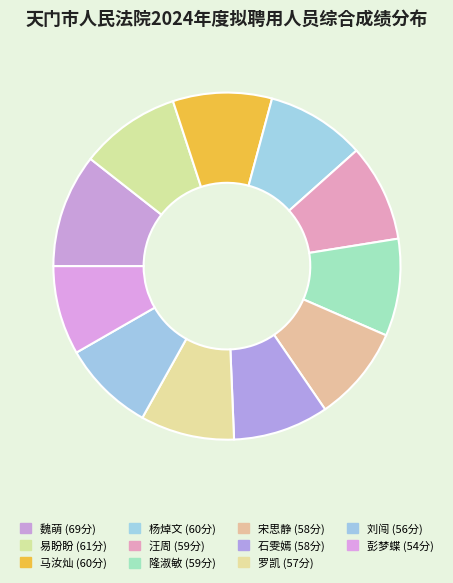

The 罗凯 slice represents 9% of the pie. True or false?

True